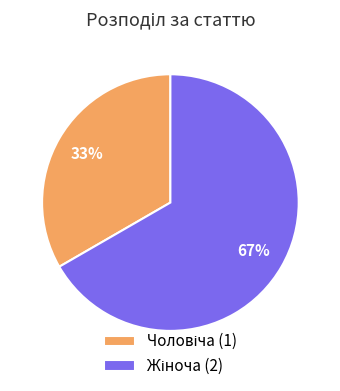

Is there a majority slice in this chart?

Yes